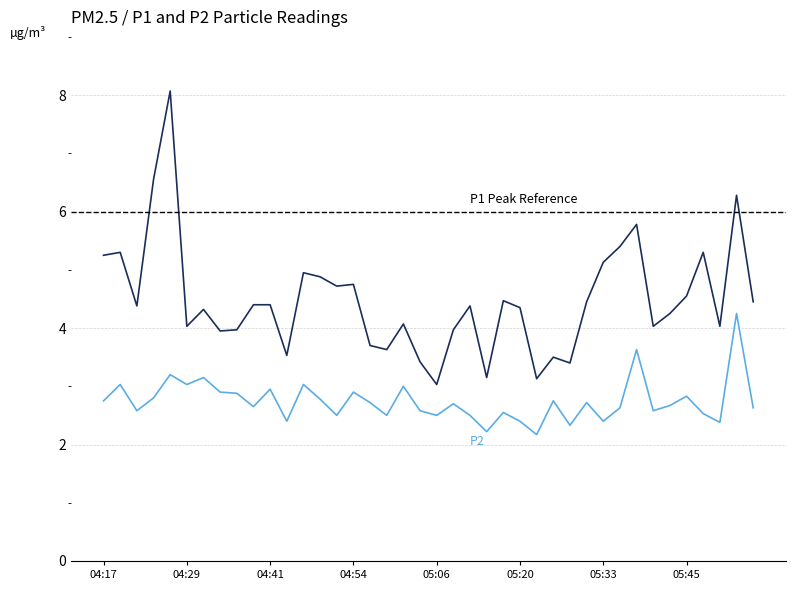

True or false: P2 has a value of 2.6 at 04:39.

True